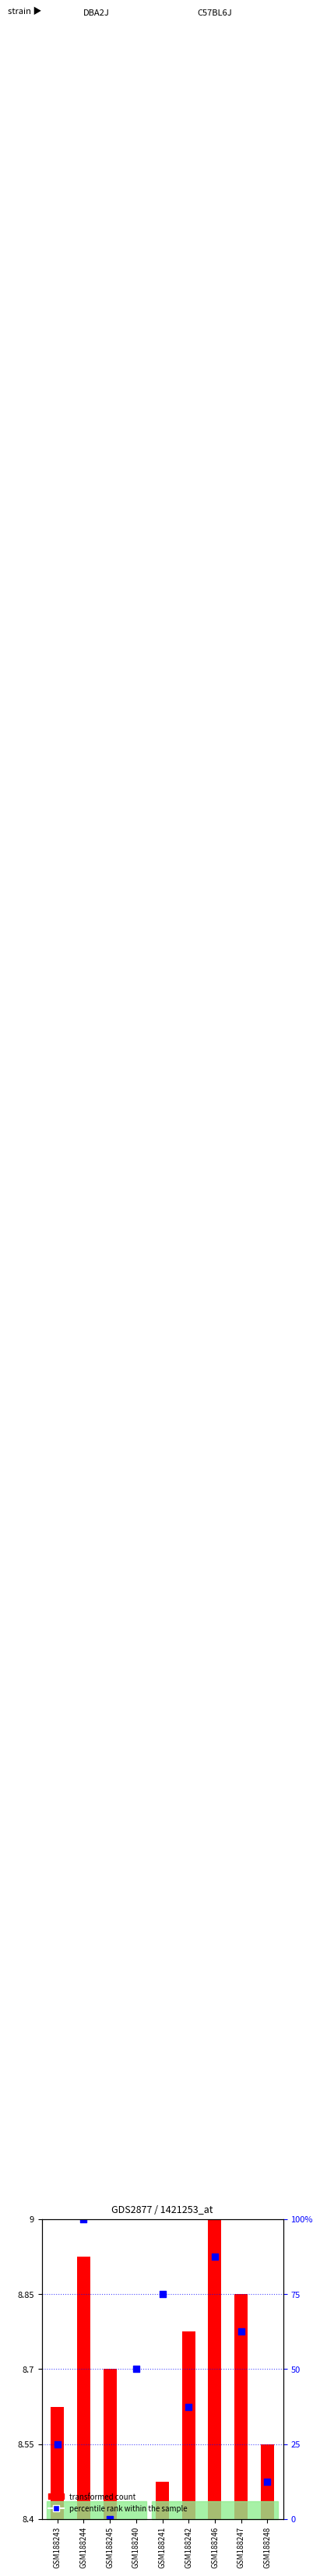

What is the ratio of the value at GSM188241 to the value at GSM188248?

1.0